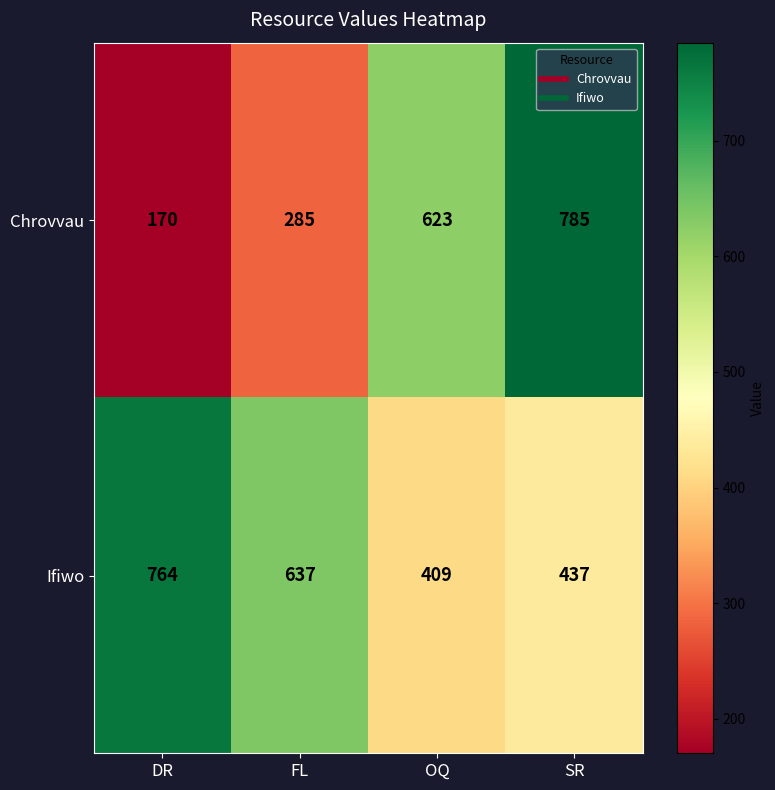

Reading right to left, transcribe all the data shown in this chart.

Chrovvau: 785	623	285	170
Ifiwo: 437	409	637	764